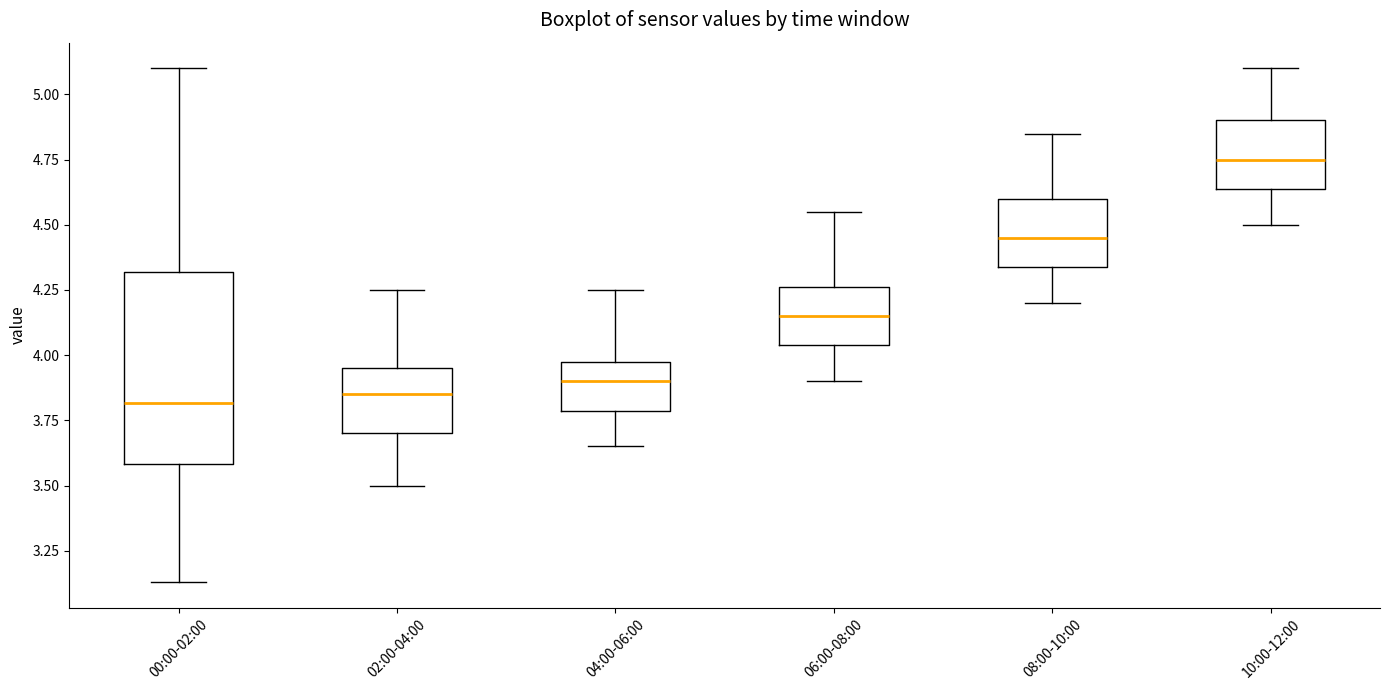

Which box is the tallest, from its lower edge to its upper edge?

00:00-02:00